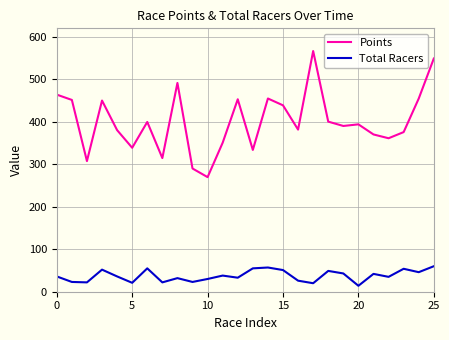

What is the greatest value displayed?

566.6